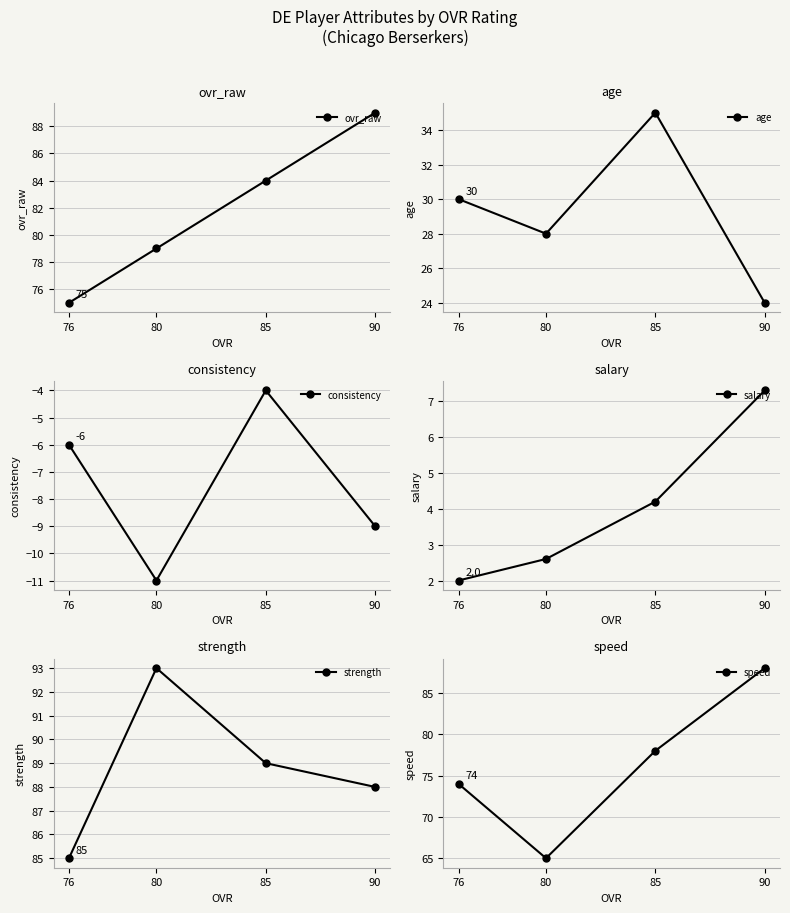

What are all the series names shown in the legend?

ovr_raw, age, consistency, salary, strength, speed